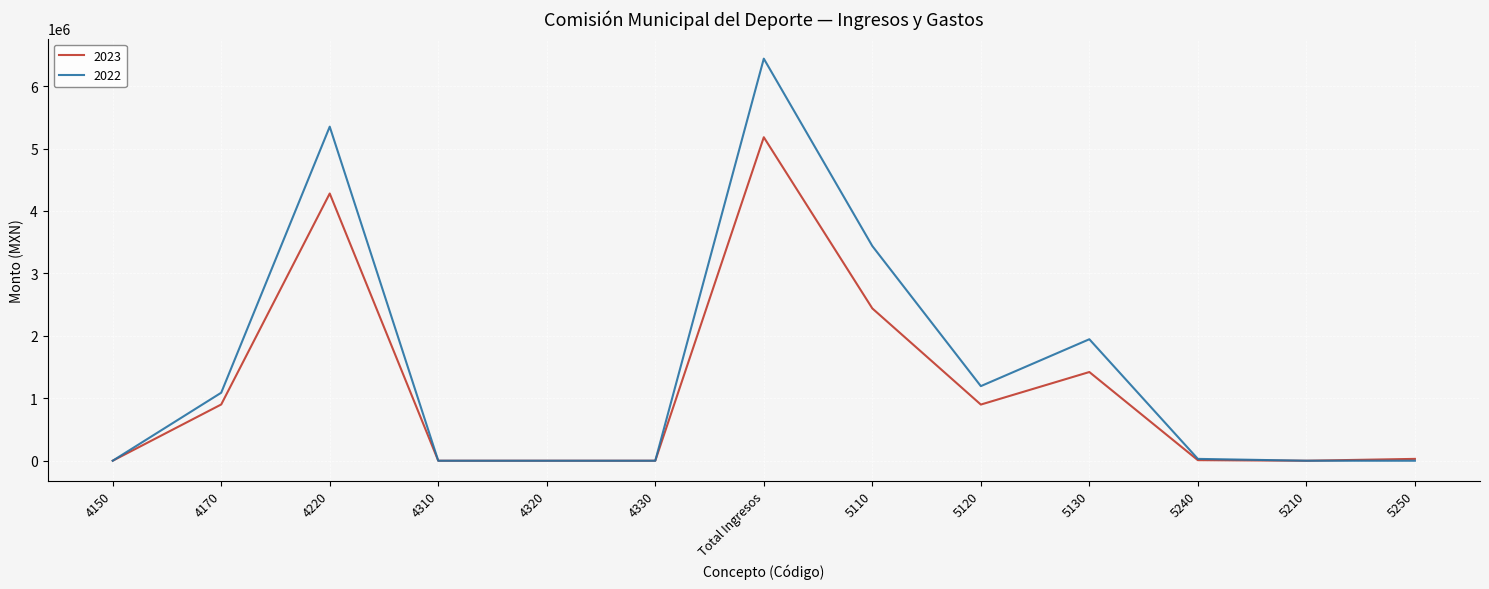

Which category has the highest value in the 2023 series?

Total Ingresos